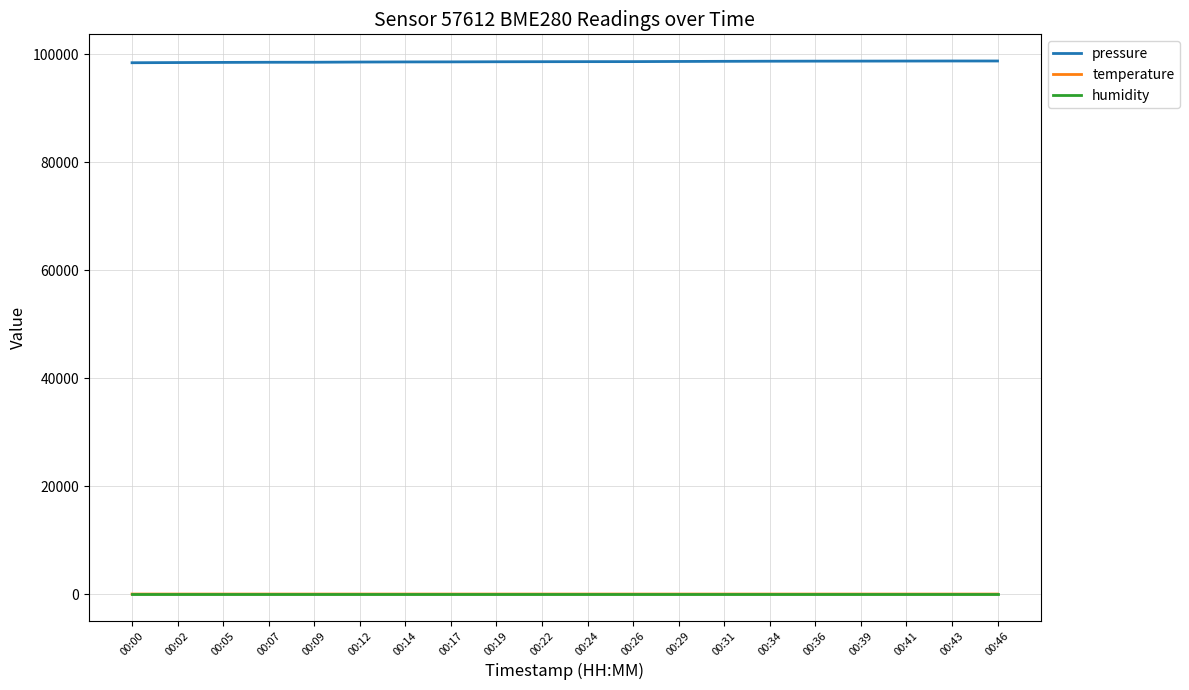

What is the lowest value of the humidity series?

100.0